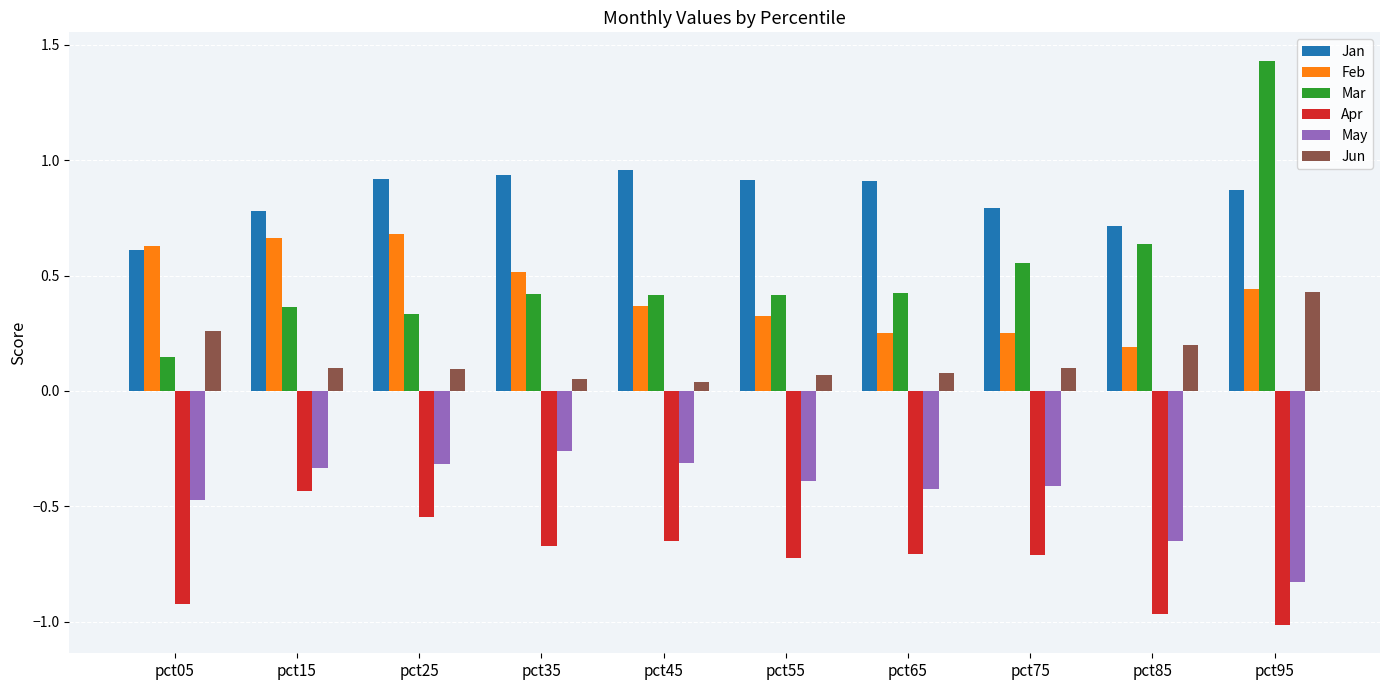

The value of Jun at pct15 is 0.2. True or false?

False